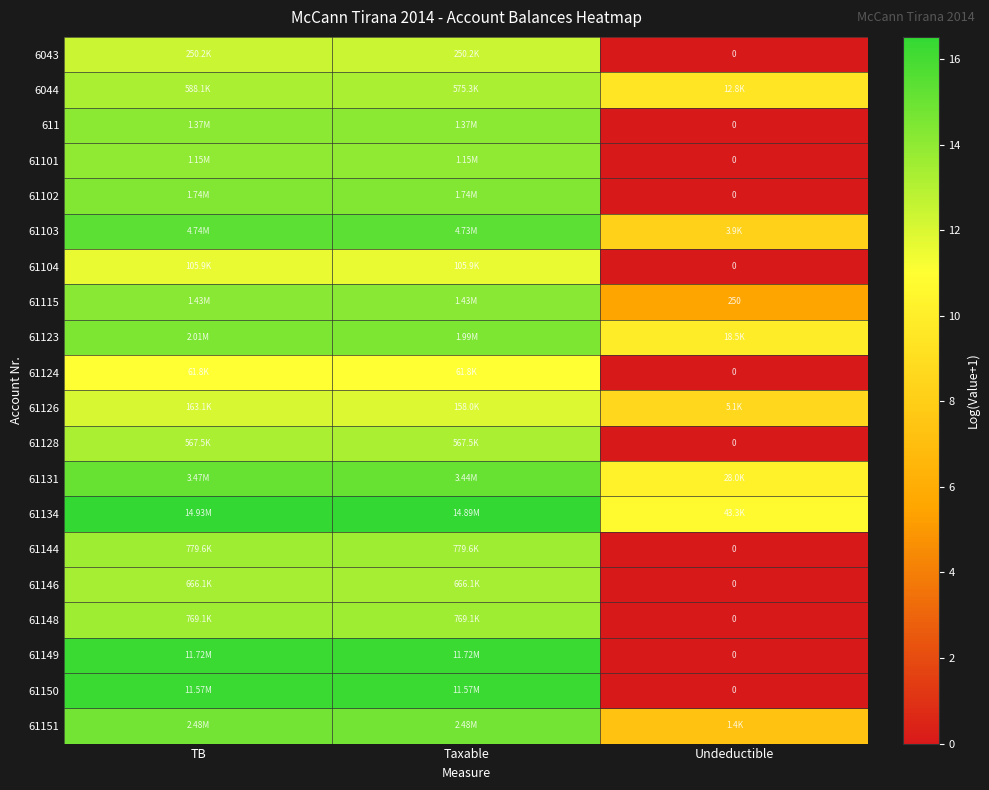

At how many categories does at least one series exceed 10?

3